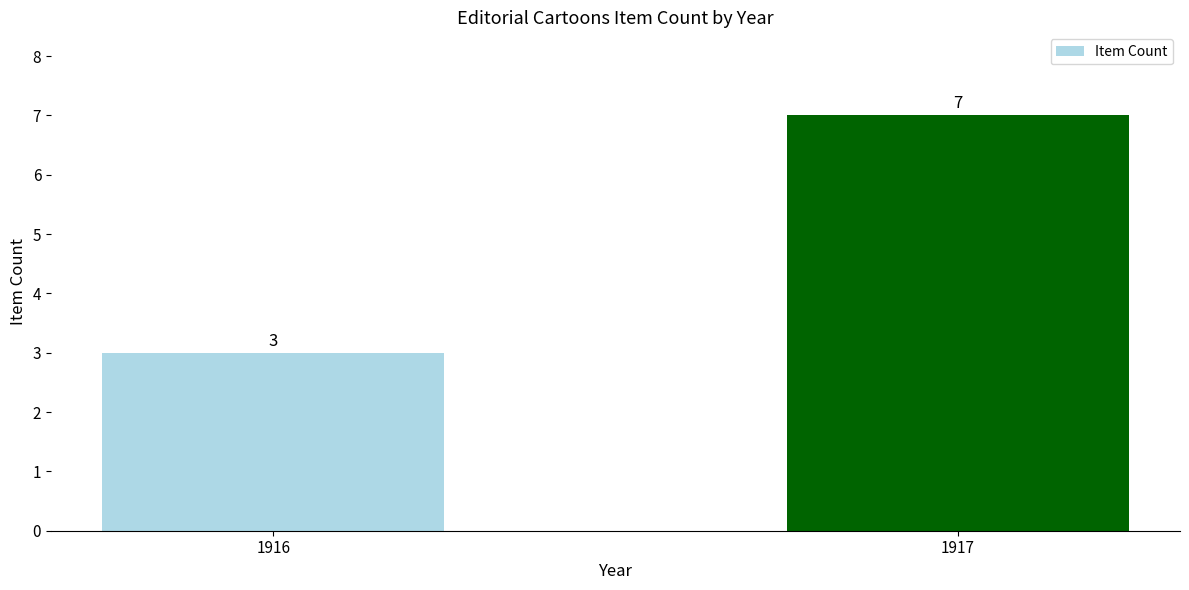

True or false: the data shows 1 at 1917.

False